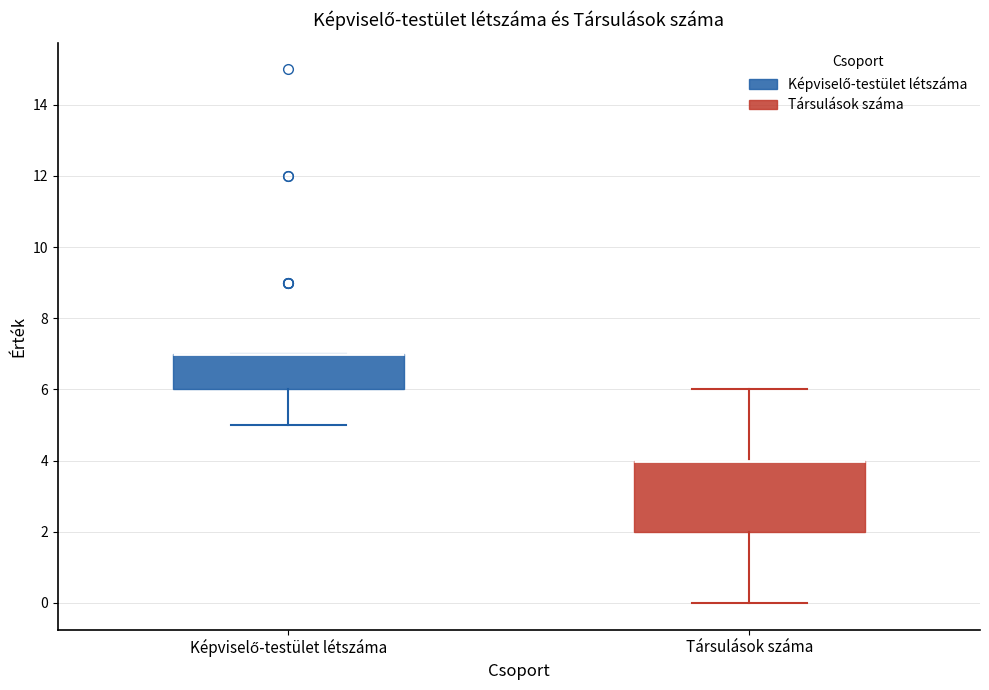

Comparing the boxes themselves (not the whiskers), which one is the tallest?

Társulások száma